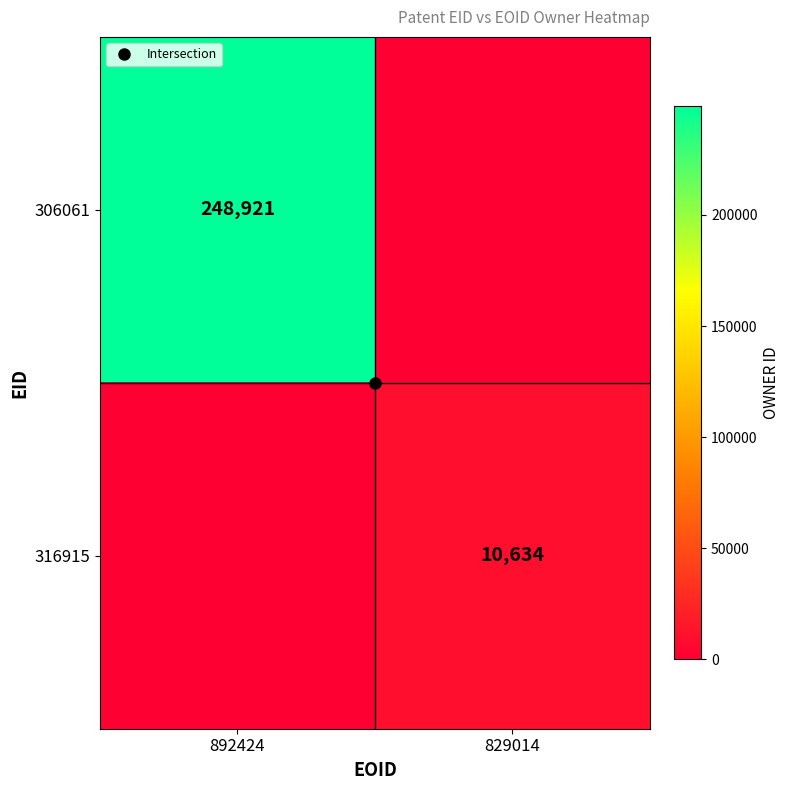

True or false: 306061 has a value of 248921 at 892424.

True